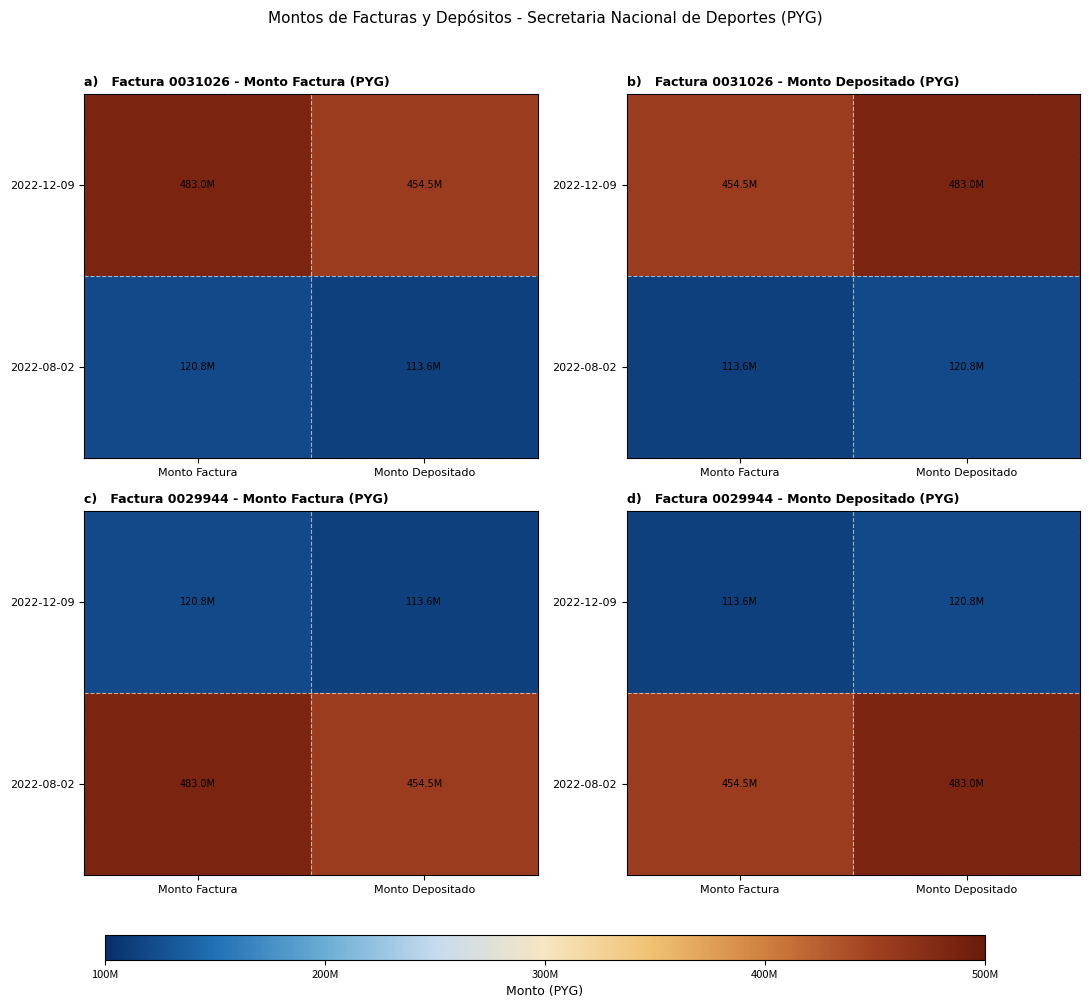

True or false: 2022-12-09 has a value of 113635192 at Monto Factura.

True